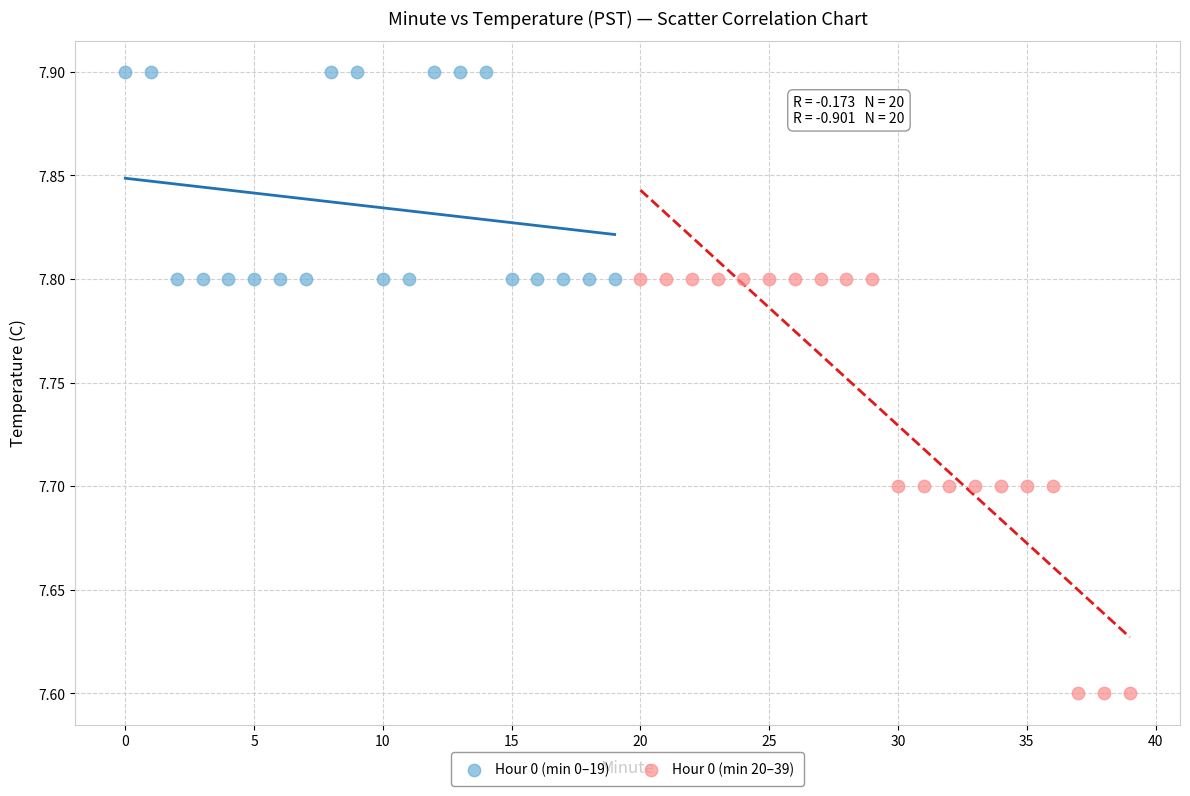

Which series contains the lowest Y value?

Hour 0 (min 20–39)